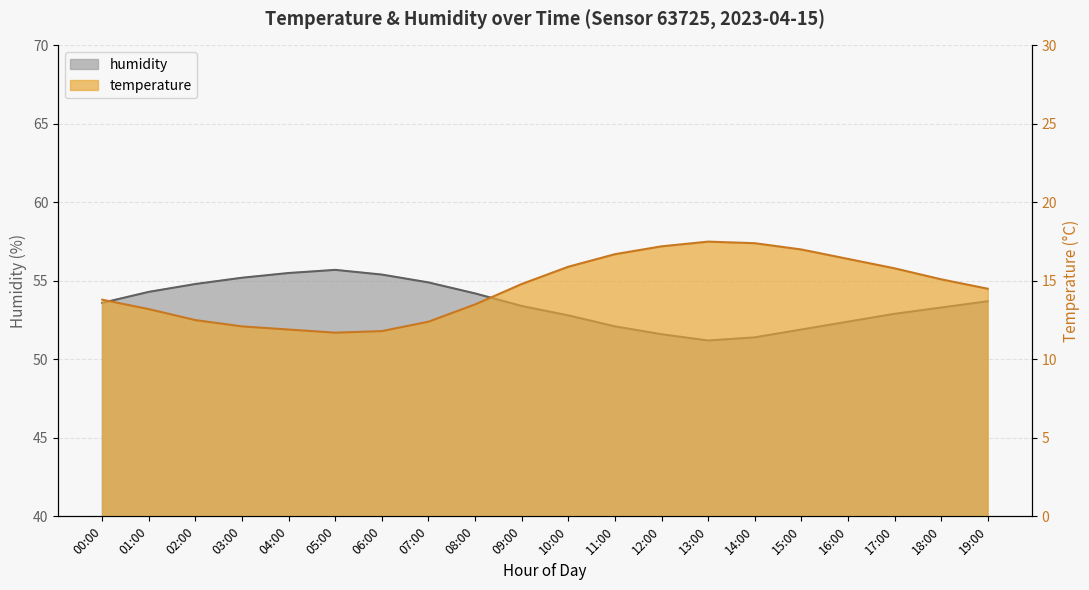

What is the total value across all series at 16:00?

68.8